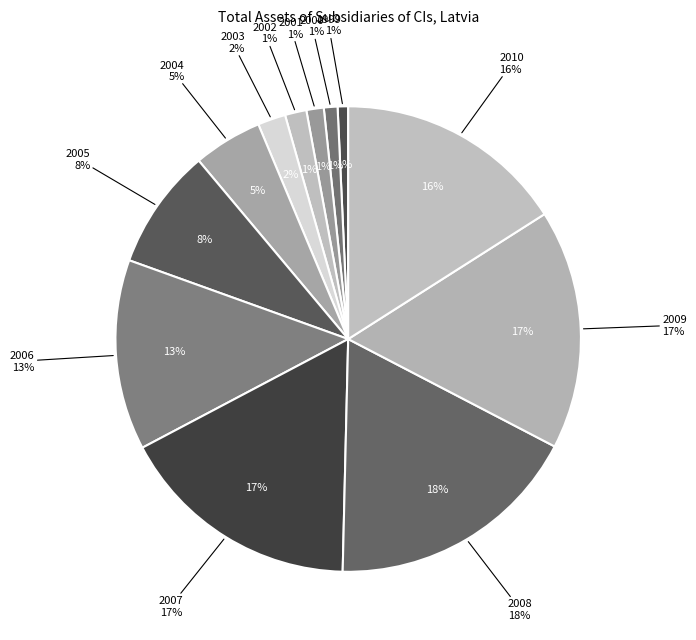

Is there any slice that represents more than half of the pie?

No